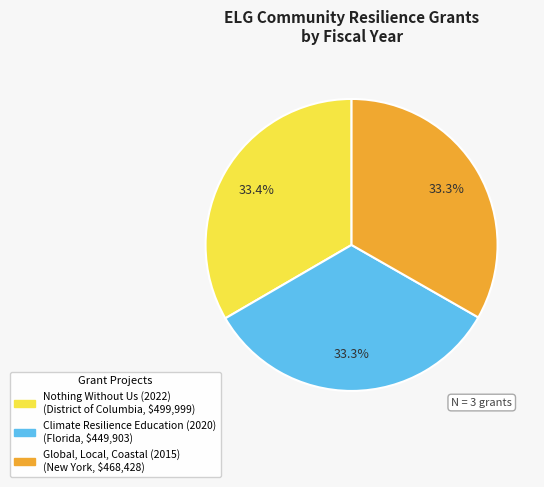

To the nearest percent, what is the average slice percentage?

33%